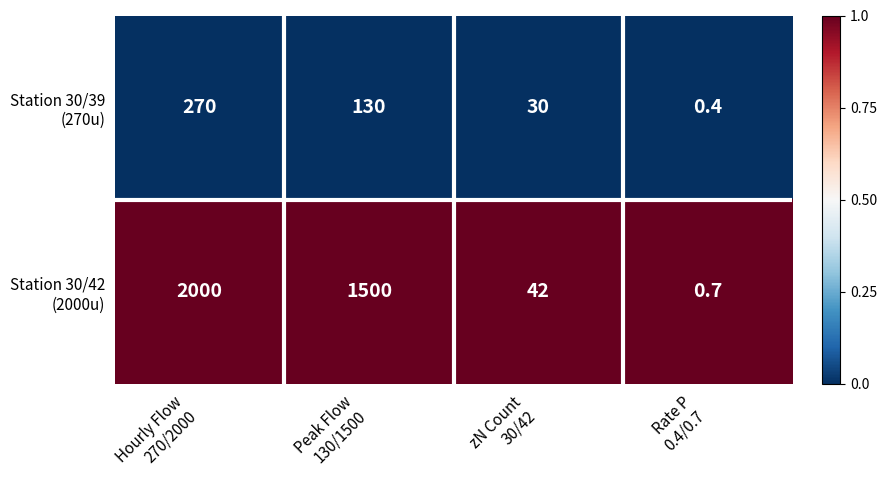

What is the greatest value displayed?

2000.0